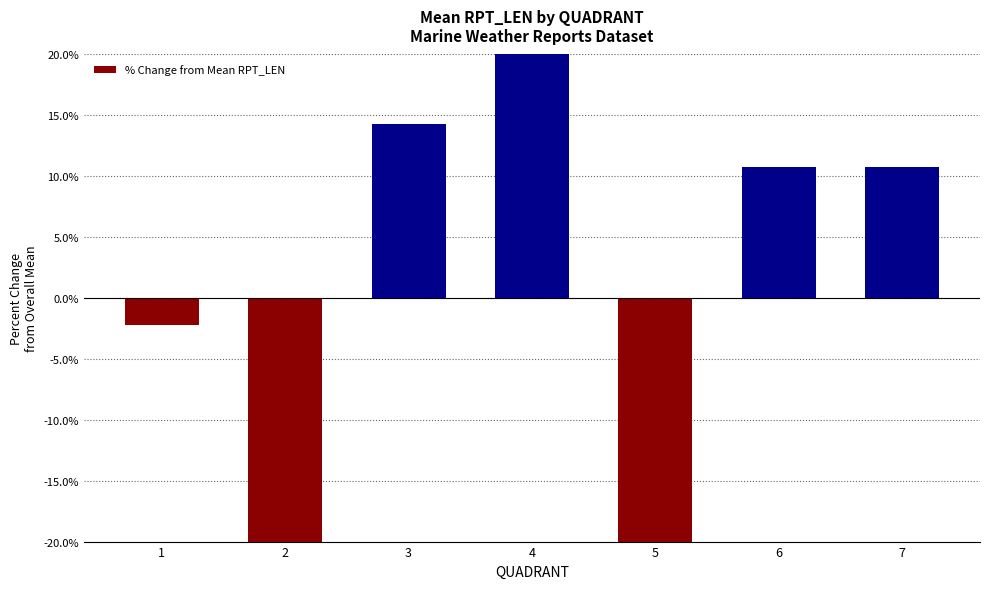

Reading right to left, extract all data points from this chart.

7=10.8	6=10.8	5=-35.2	4=26.1	3=14.3	2=-24.6	1=-2.2